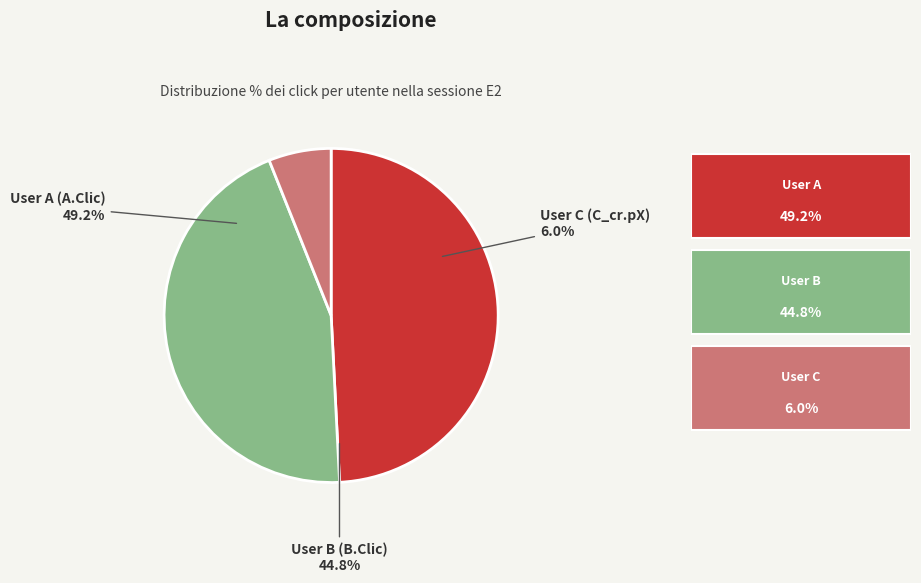

Is there a majority slice in this chart?

No